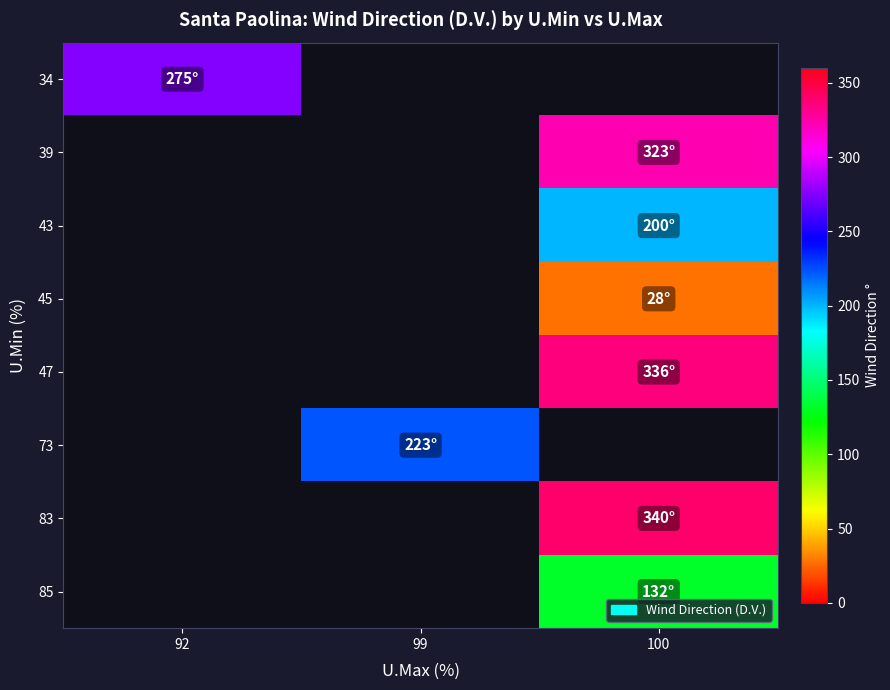

Between 100 and 99, which is larger?

99